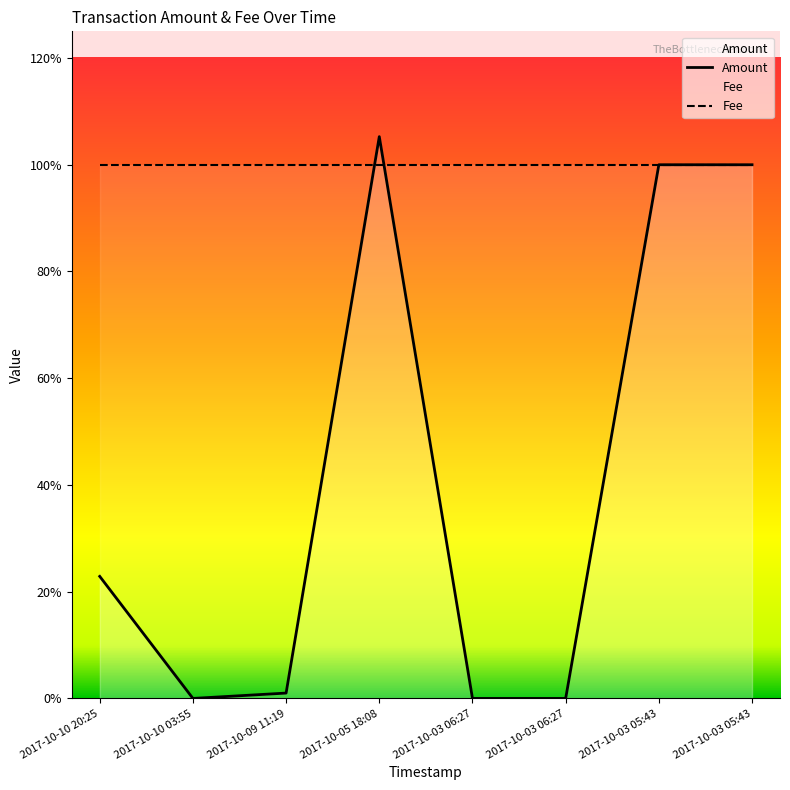

What is the sum of all values?

3.3